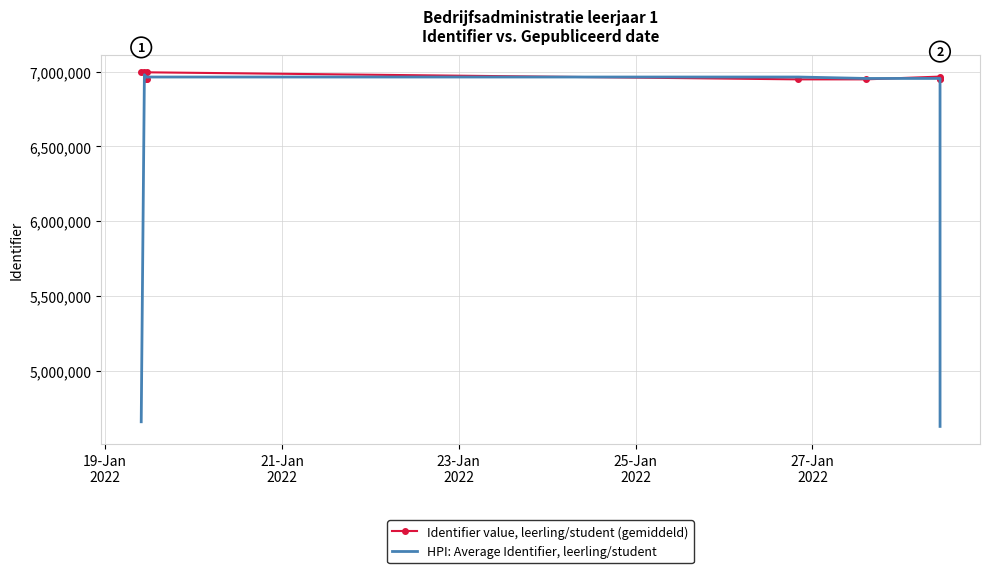

How many interior local peaks does the HPI: Average Identifier, leerling/student series have?

3